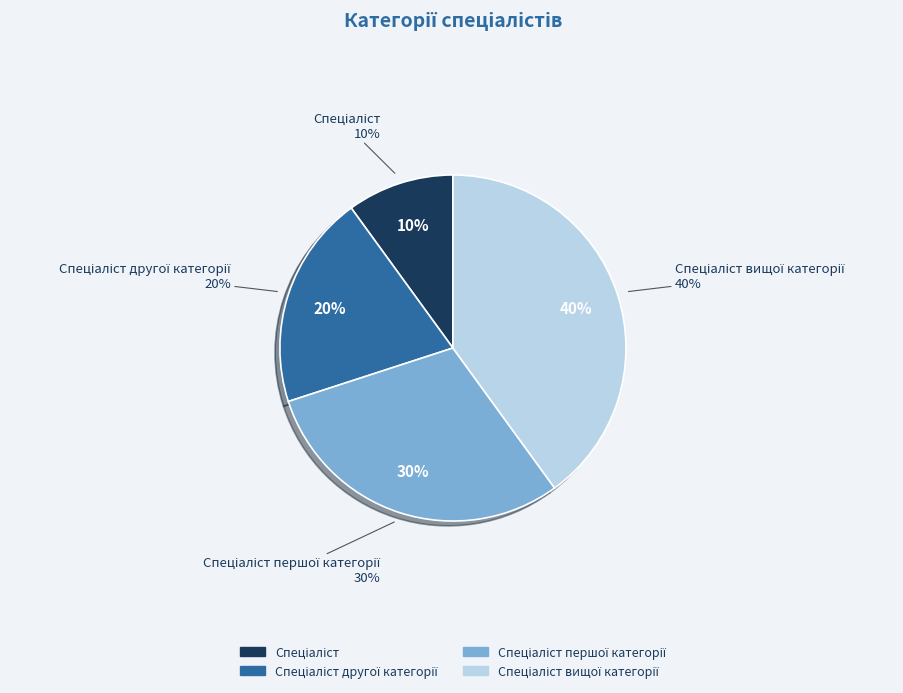

Does any single category account for the majority?

No